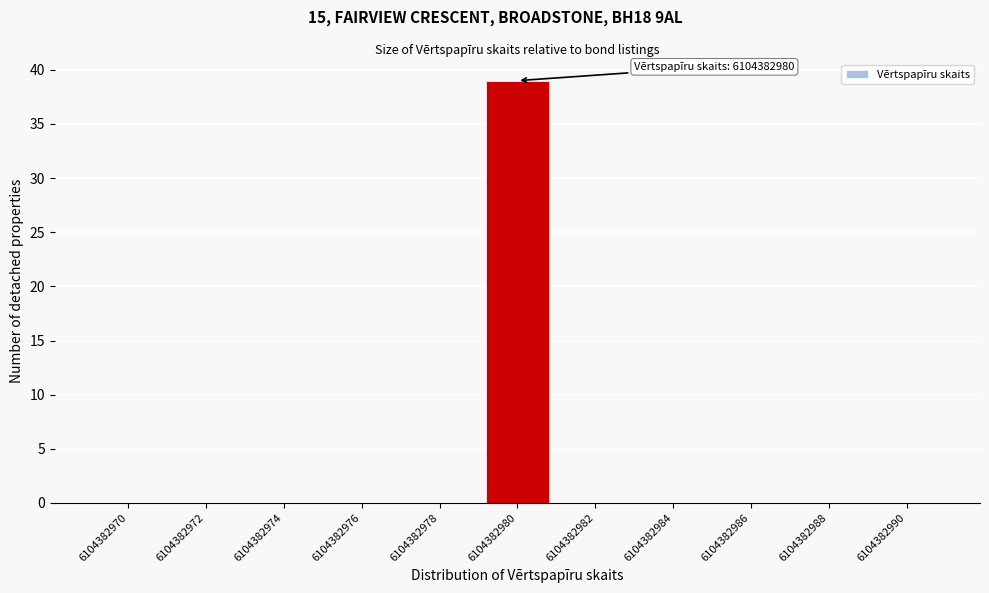

Reading right to left, list all the values displayed in this chart.

6104382990=0	6104382988=0	6104382986=0	6104382984=0	6104382982=0	6104382980=39	6104382978=0	6104382976=0	6104382974=0	6104382972=0	6104382970=0